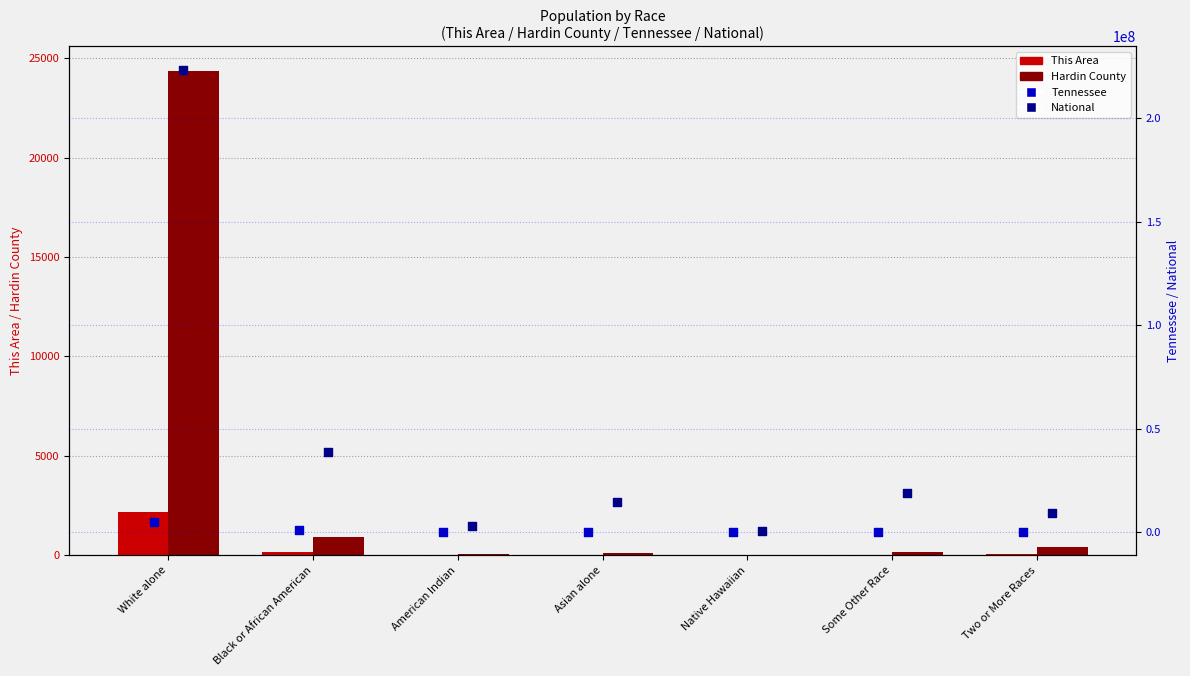

At how many categories does at least one series exceed 8351670?

5